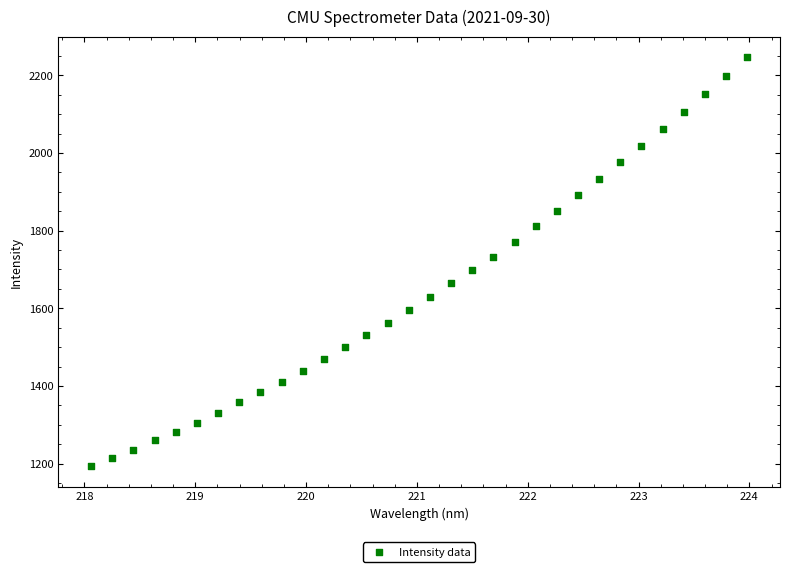

What is the range of Y values (max minus min)?

1053.7